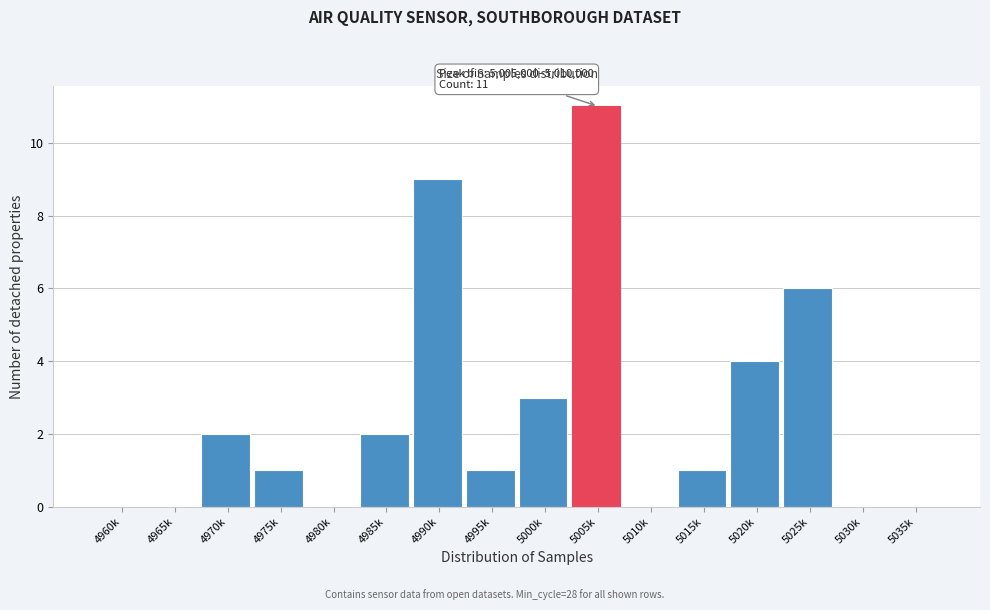

Reading right to left, what are all the values shown in this chart?

5035k=0	5030k=0	5025k=6	5020k=4	5015k=1	5010k=0	5005k=11	5000k=3	4995k=1	4990k=9	4985k=2	4980k=0	4975k=1	4970k=2	4965k=0	4960k=0